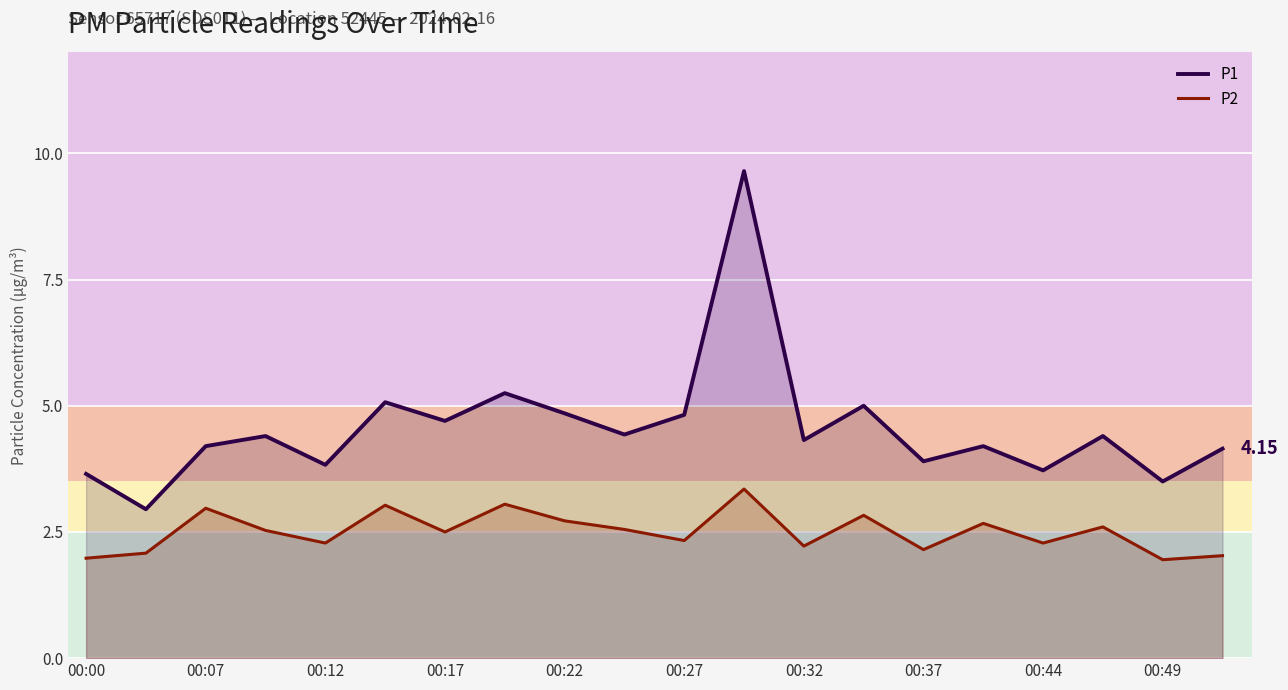

What is the difference between the maximum and minimum values in the P2 series?

1.4